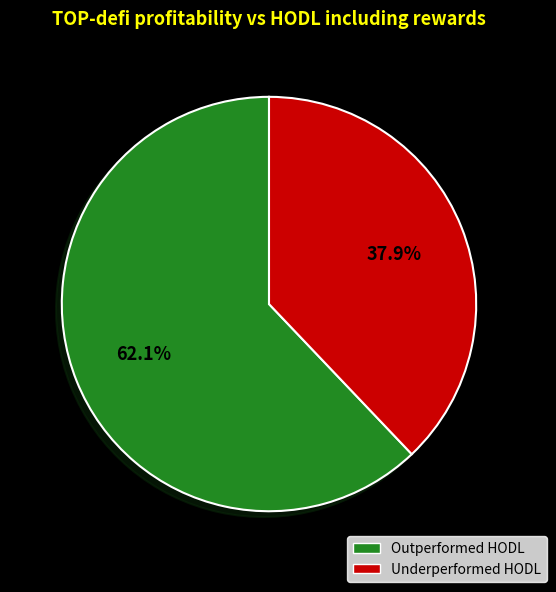

Is there a majority slice in this chart?

Yes